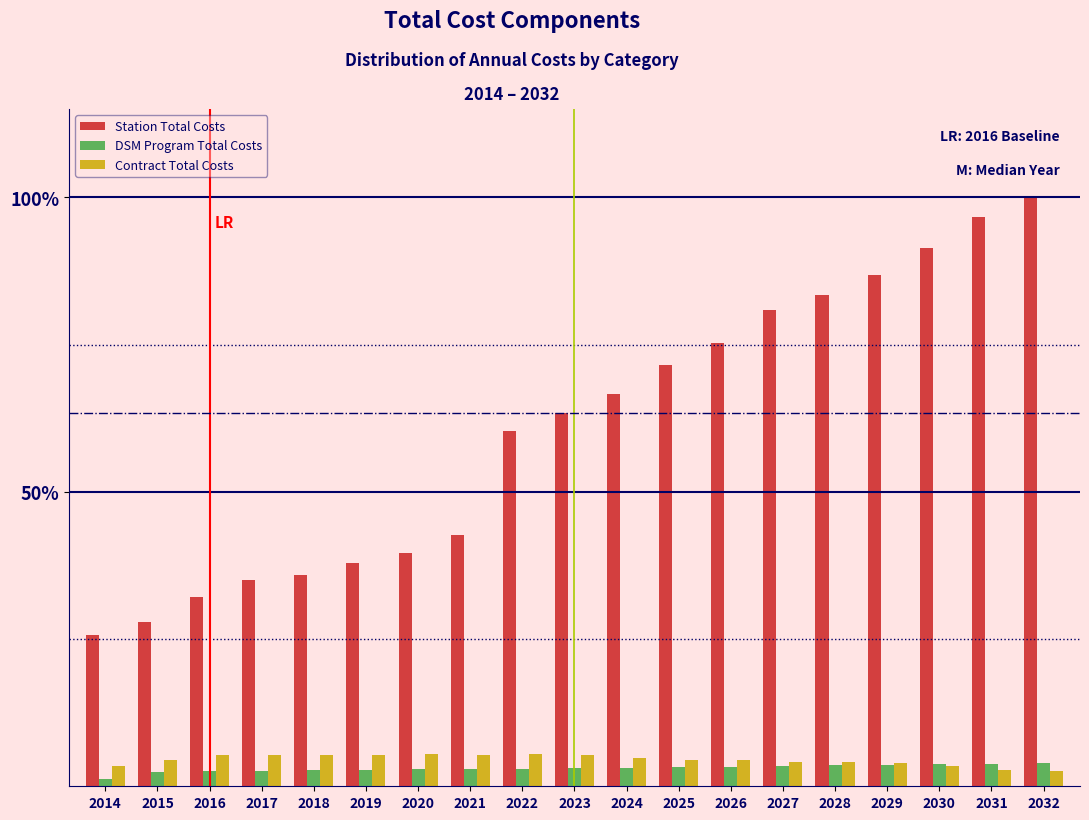

What is the sum of the Station Total Costs values at 2019 and 2016?

70.0